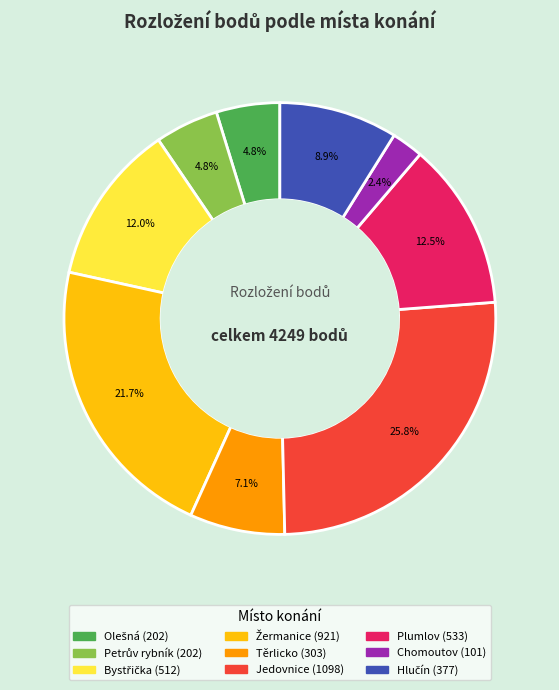

Does any single category account for the majority?

No